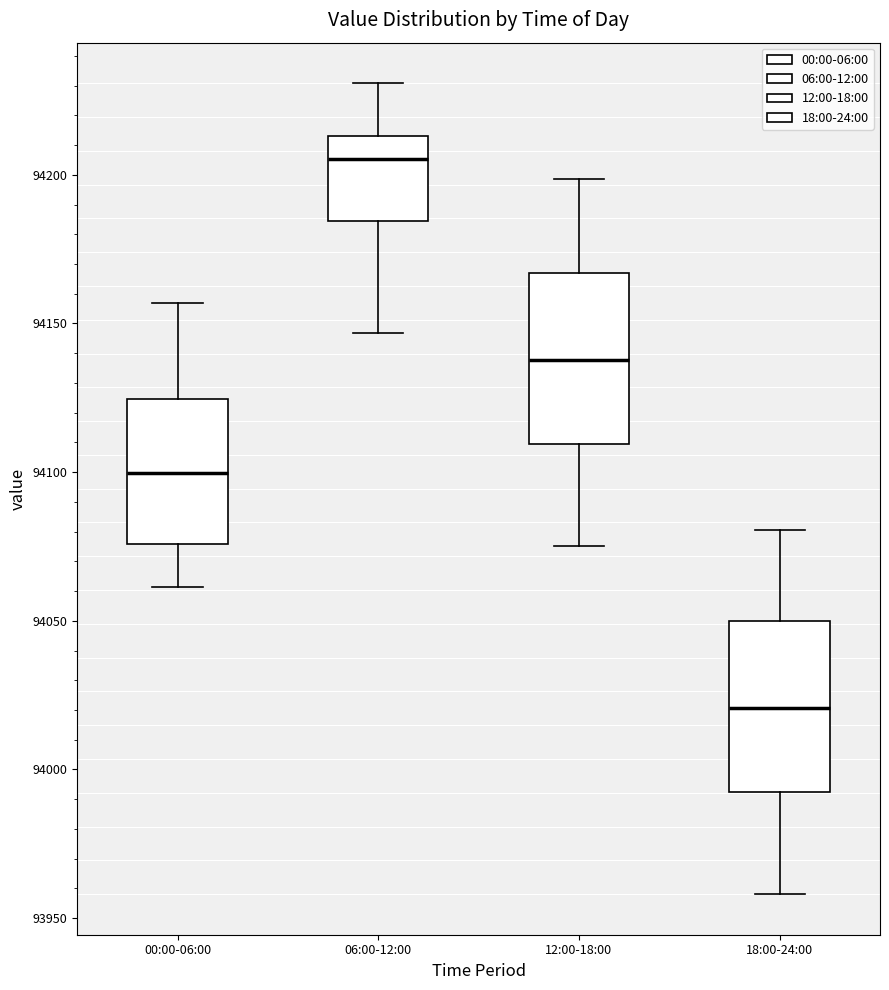

Reading left to right, read every box against the y-axis: the position of its median line, the range the box covers, and the ends of its whiskers. The values are not printed on the chart, so give them approximately, as read against the axis.

00:00-06:00: median 94100, box 94075 to 94125, whiskers 94060 to 94155
06:00-12:00: median 94205, box 94185 to 94215, whiskers 94145 to 94230
12:00-18:00: median 94140, box 94110 to 94165, whiskers 94075 to 94200
18:00-24:00: median 94020, box 93990 to 94050, whiskers 93960 to 94080